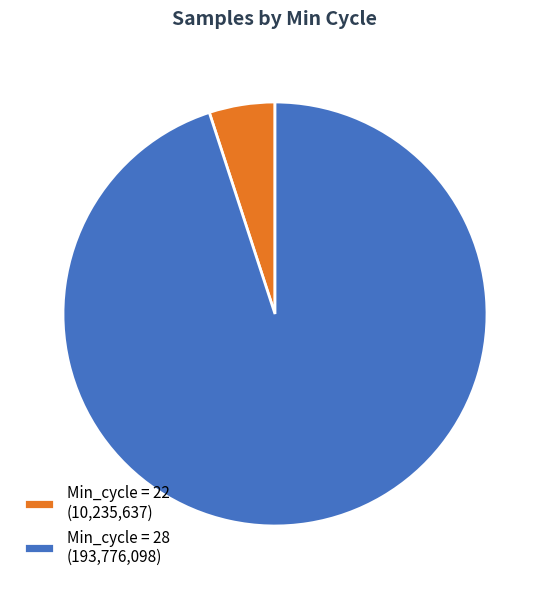

Do Min_cycle = 22 (10,235,637) and Min_cycle = 28 (193,776,098) together represent more than half of the pie?

Yes